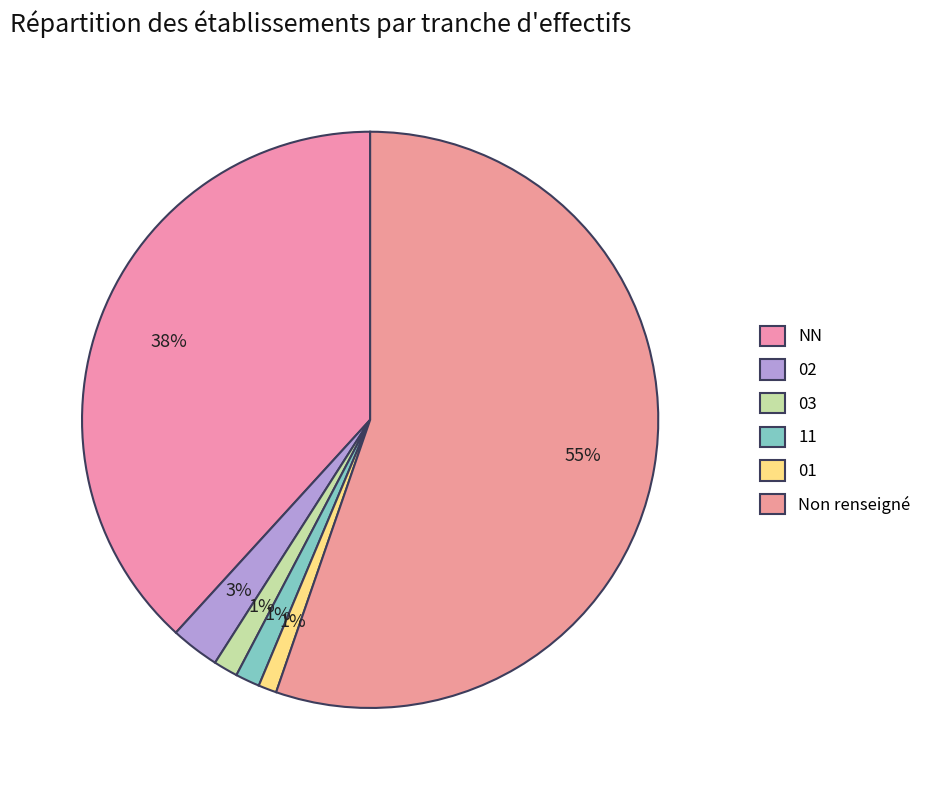

How many segments does this pie chart have?

6